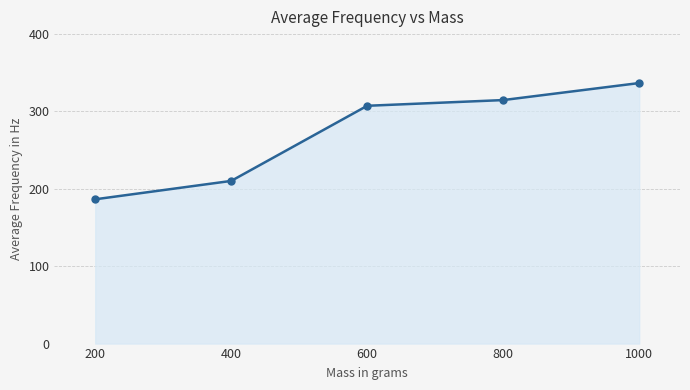

List the labels in order of value, smallest first.

200, 400, 600, 800, 1000